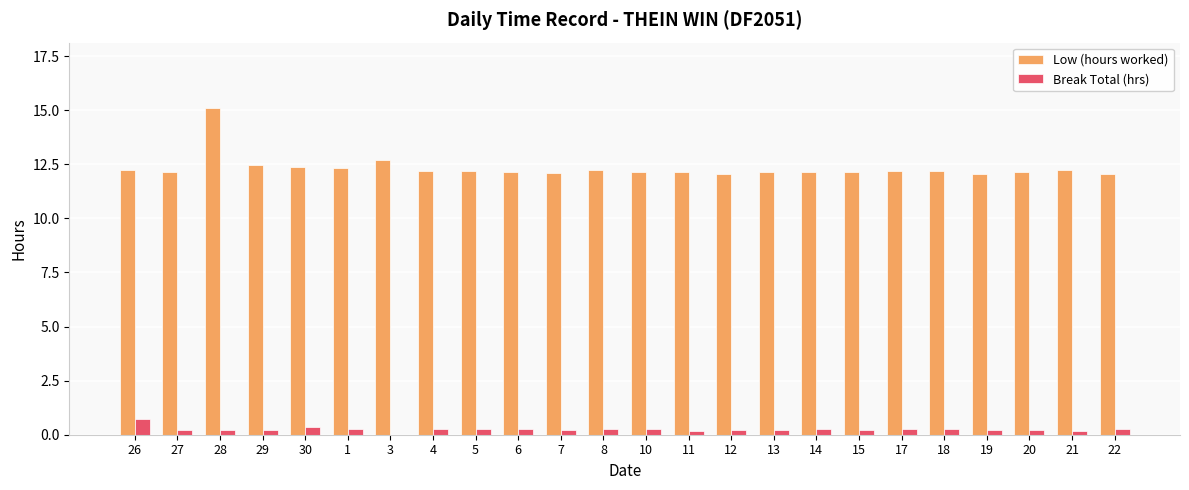

What is the difference between the Low (hours worked) values at 3 and 29?

0.2